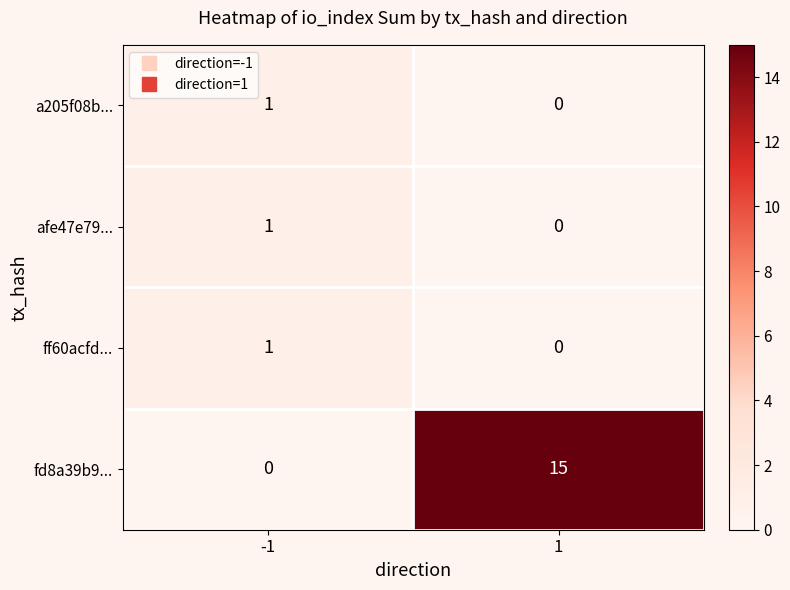

Which series has the largest range (max minus min)?

fd8a39b9...